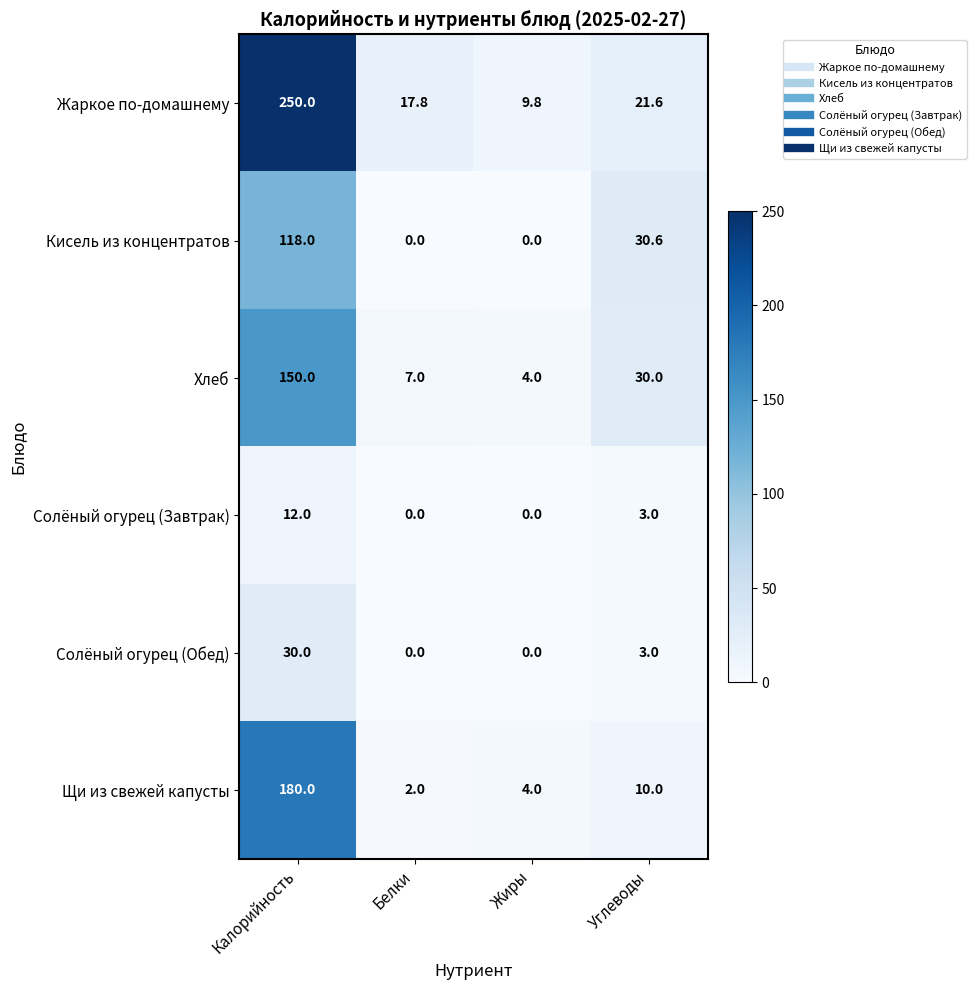

Reading left to right, transcribe all the data shown in this chart.

Жаркое по-домашнему: Калорийность=250.0	Белки=17.8	Жиры=9.8	Углеводы=21.6
Кисель из концентратов: Калорийность=118.0	Белки=0.0	Жиры=0.0	Углеводы=30.6
Хлеб: Калорийность=150.0	Белки=7.0	Жиры=4.0	Углеводы=30.0
Солёный огурец (Завтрак): Калорийность=12.0	Белки=0.0	Жиры=0.0	Углеводы=3.0
Солёный огурец (Обед): Калорийность=30.0	Белки=0.0	Жиры=0.0	Углеводы=3.0
Щи из свежей капусты: Калорийность=180.0	Белки=2.0	Жиры=4.0	Углеводы=10.0